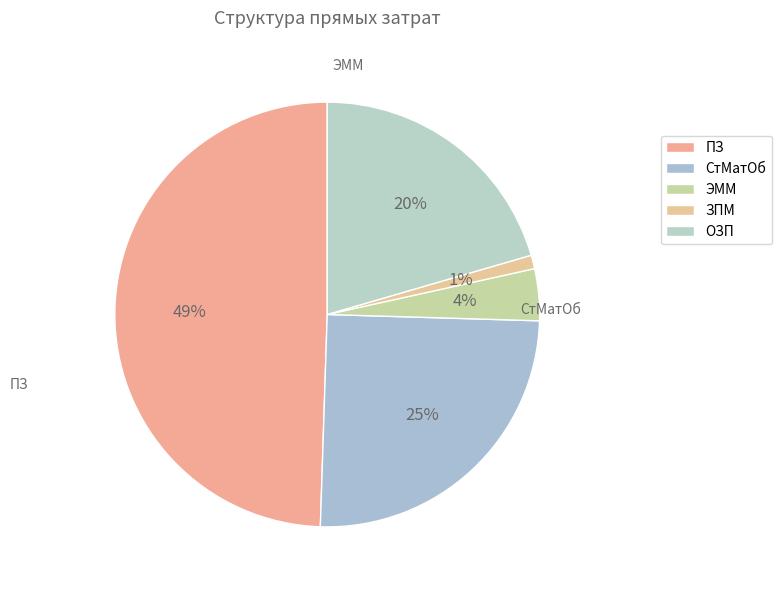

To the nearest percent, what portion does СтМатОб represent?

25%